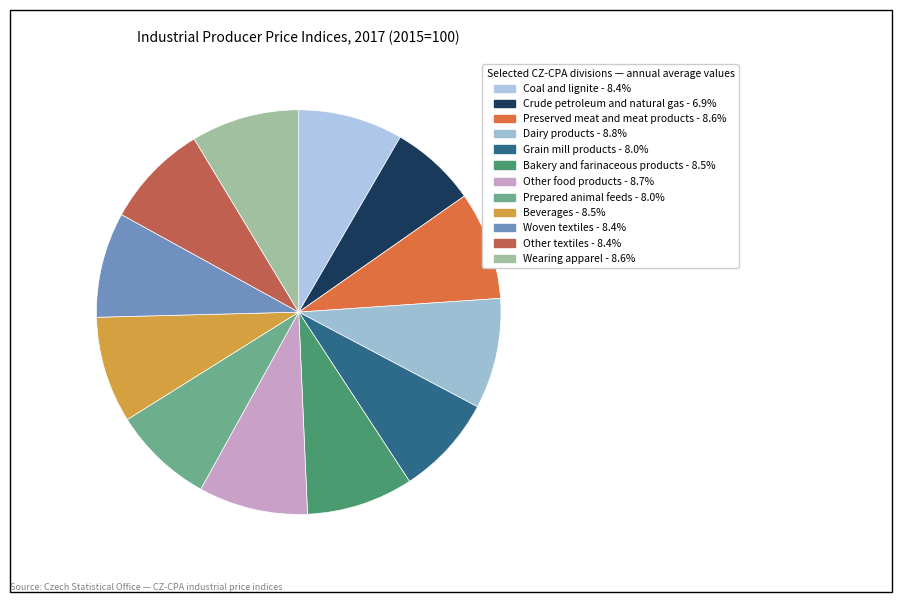

What is the largest slice in the pie chart?

Dairy products